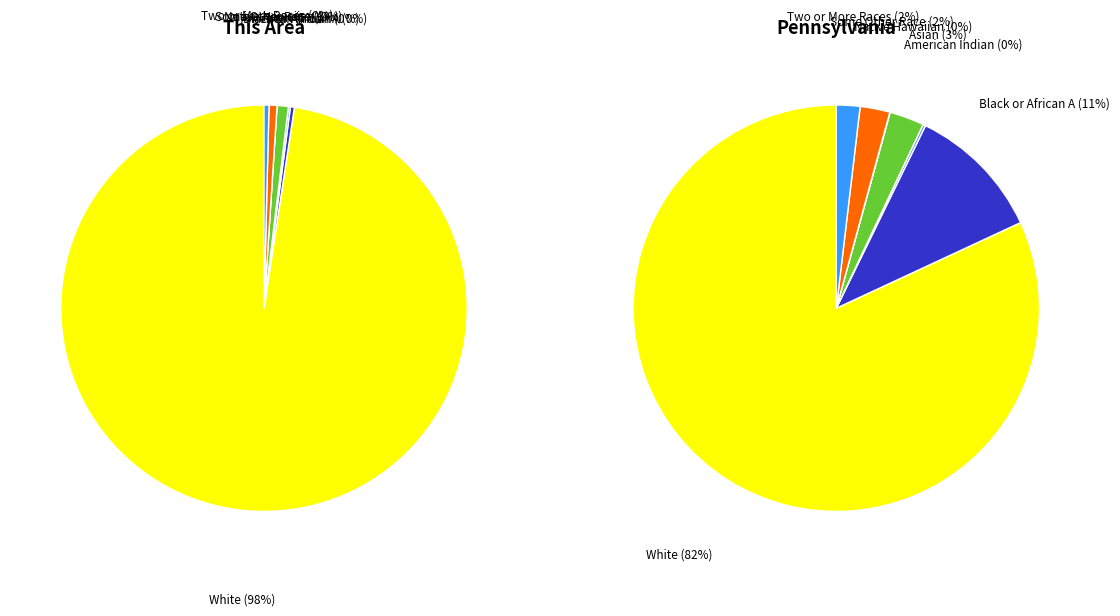

How many segments does this pie chart have?

7